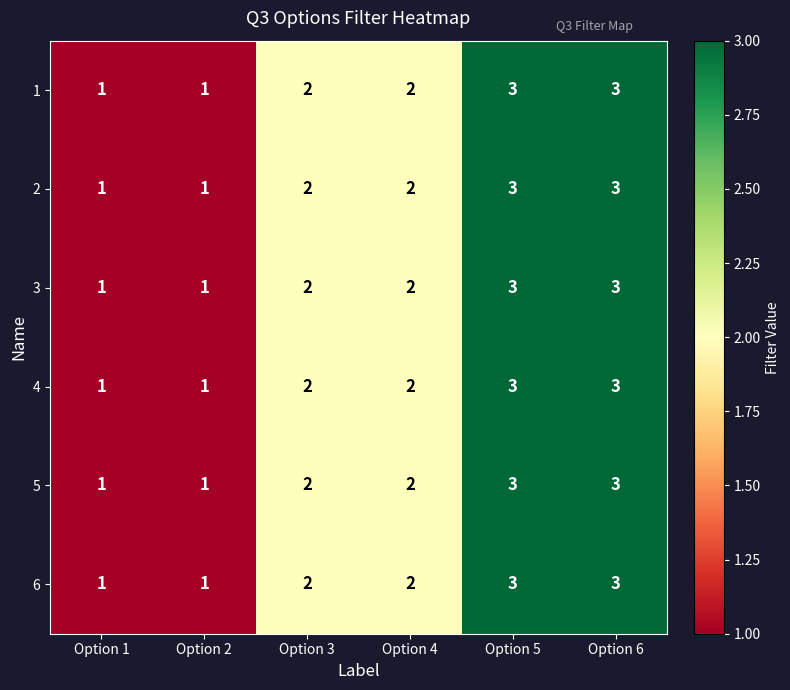

Is it true that 3 equals 2 at Option 3?

True